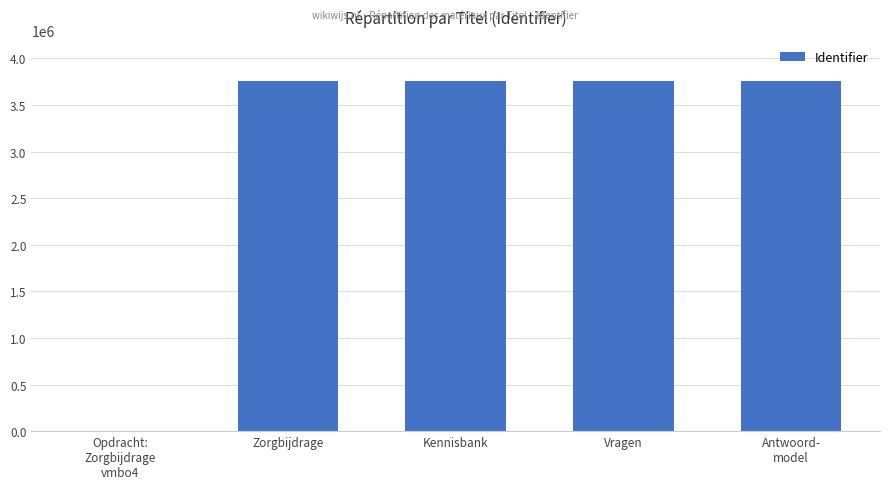

Is it true that the value at Kennisbank is 1417120?

False